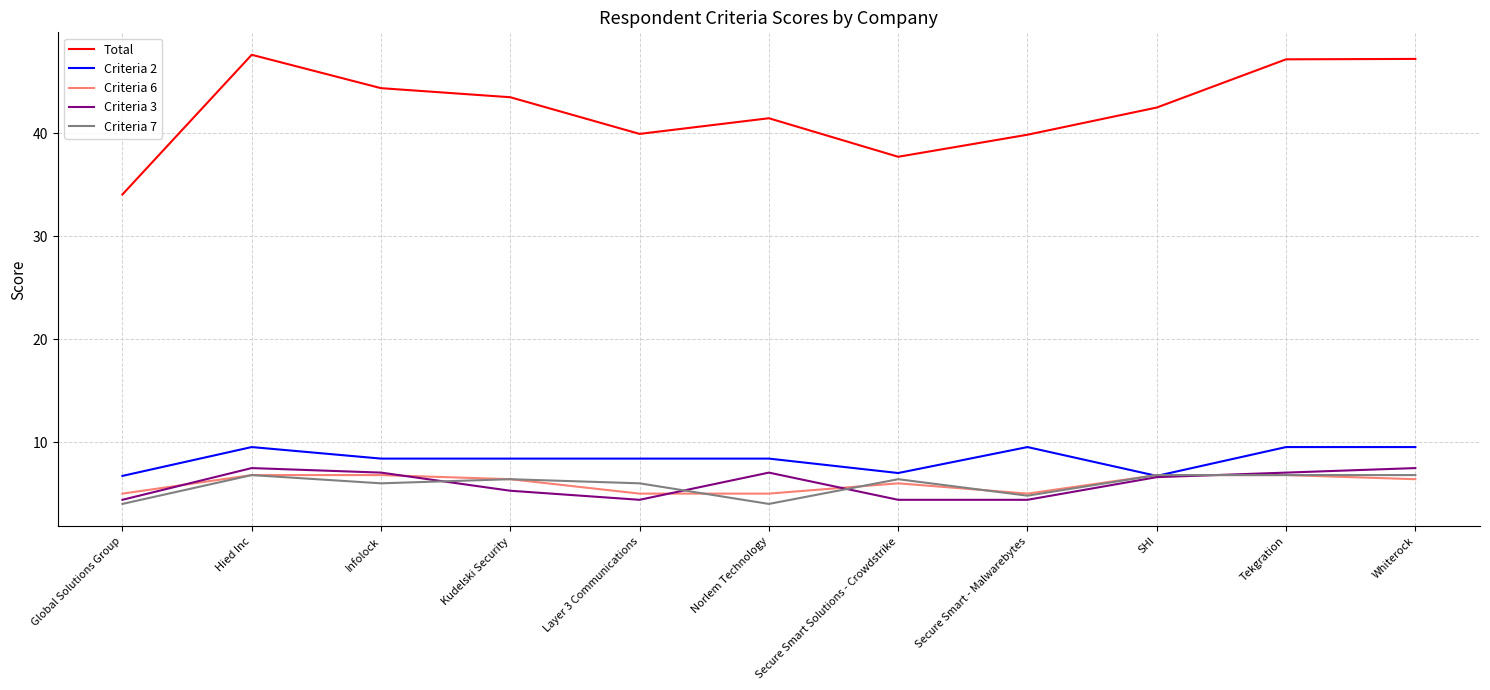

At which label does Total first exceed 42?

Hied Inc